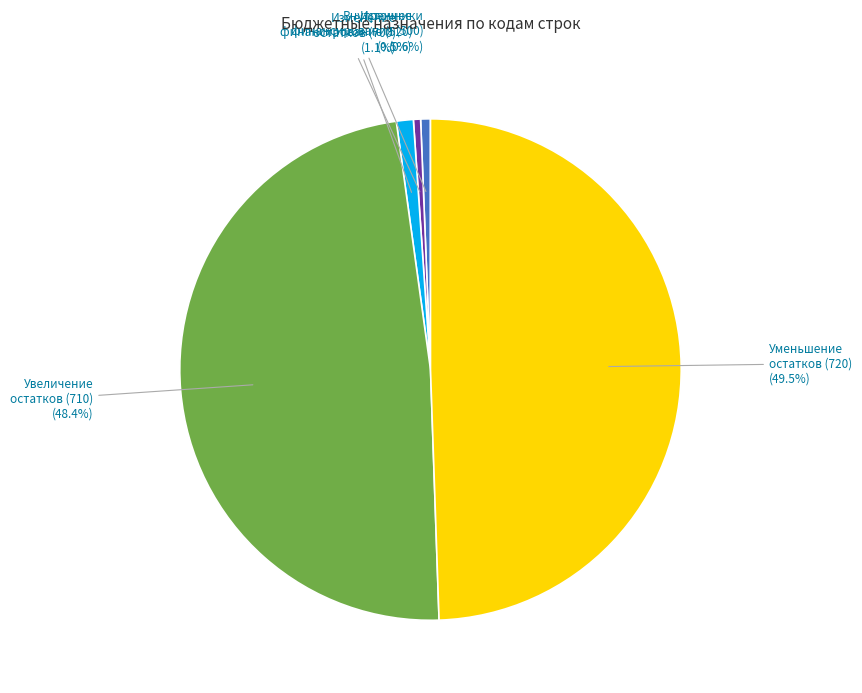

What percentage is NOT represented by Внутреннее финансирование (520) (0.5%)?

99.5%